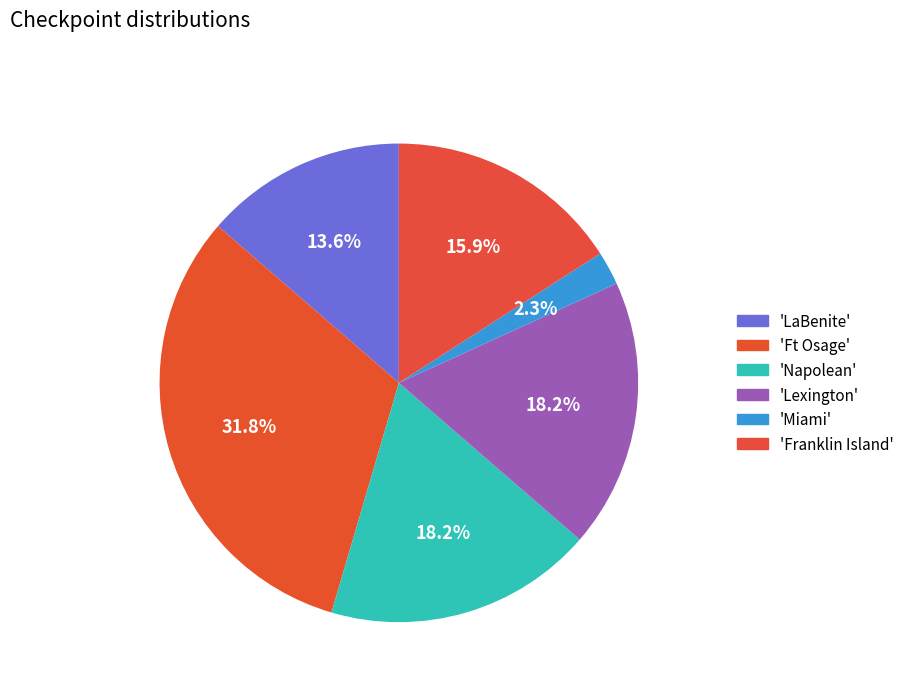

Count the number of slices in the pie.

6